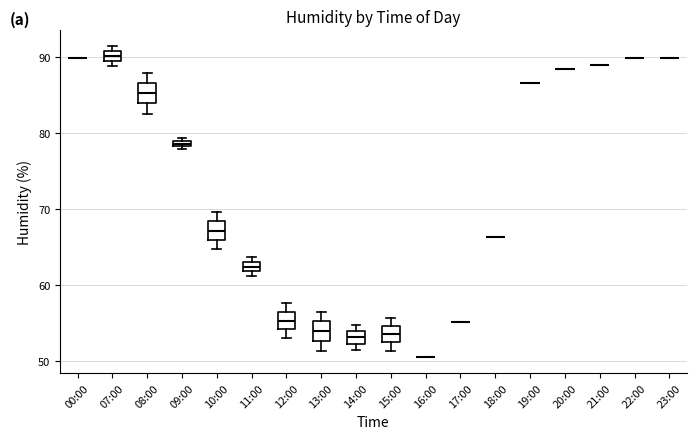

Where is the upper edge of the box for 07:00 on the y-axis? The values are not printed on the chart, so give them approximately, as read against the axis.

91